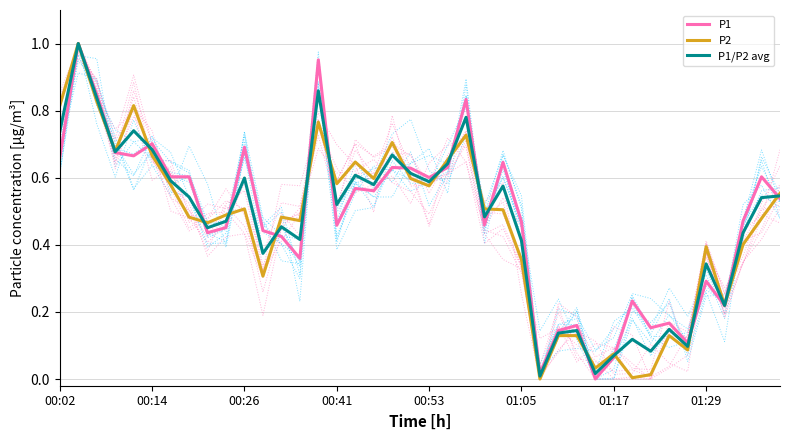

Reading left to right, what are all the values shown in this chart?

P1: 0.7	1.0	0.8	0.7	0.7	0.7	0.6	0.6	0.4	0.5	0.7	0.4	0.4	0.4	1.0	0.5	0.6	0.6	0.6	0.6	0.6	0.6	0.8	0.5	0.6	0.5	0.0	0.1	0.2	0.0	0.1	0.2	0.2	0.2	0.1	0.3	0.2	0.5	0.6	0.5
P2: 0.8	1.0	0.8	0.7	0.8	0.7	0.6	0.5	0.5	0.5	0.5	0.3	0.5	0.5	0.8	0.6	0.6	0.6	0.7	0.6	0.6	0.7	0.7	0.5	0.5	0.4	0.0	0.1	0.1	0.0	0.1	0.0	0.0	0.1	0.1	0.4	0.2	0.4	0.5	0.6
P1/P2 avg: 0.7	1.0	0.8	0.7	0.7	0.7	0.6	0.5	0.5	0.5	0.6	0.4	0.5	0.4	0.9	0.5	0.6	0.6	0.7	0.6	0.6	0.6	0.8	0.5	0.6	0.4	0.0	0.1	0.1	0.0	0.1	0.1	0.1	0.1	0.1	0.3	0.2	0.4	0.5	0.5